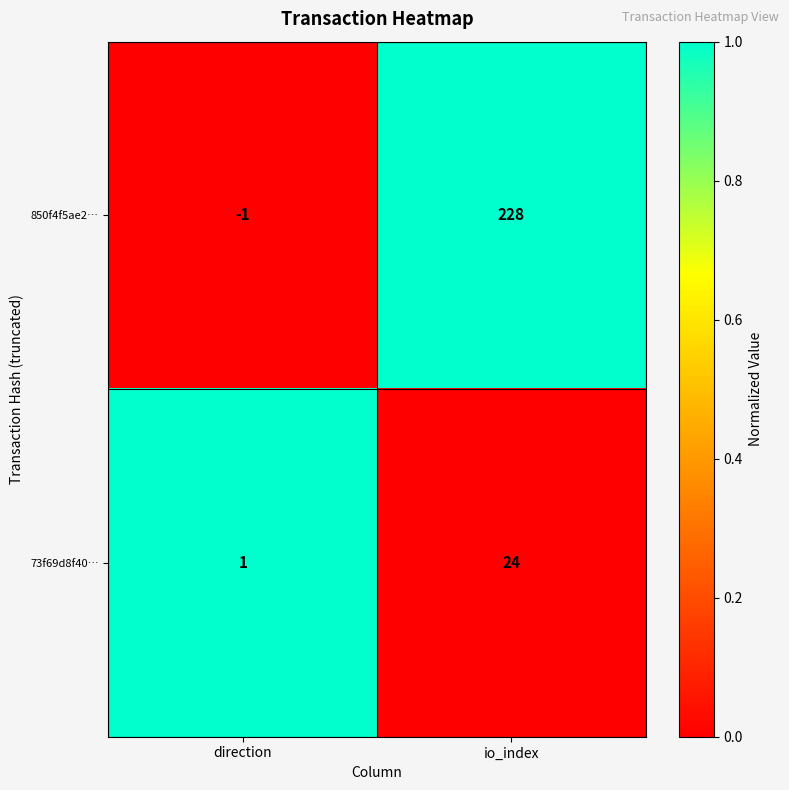

Where is 73f69d8f40… nearest to the value 12?

direction